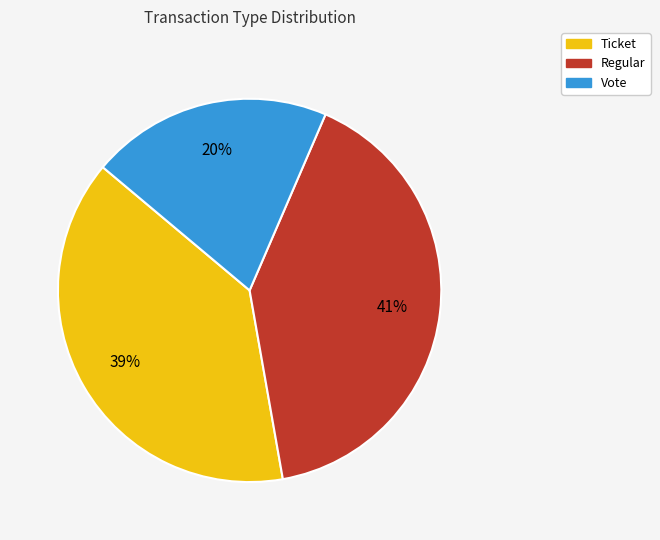

Is there any slice that represents more than half of the pie?

No